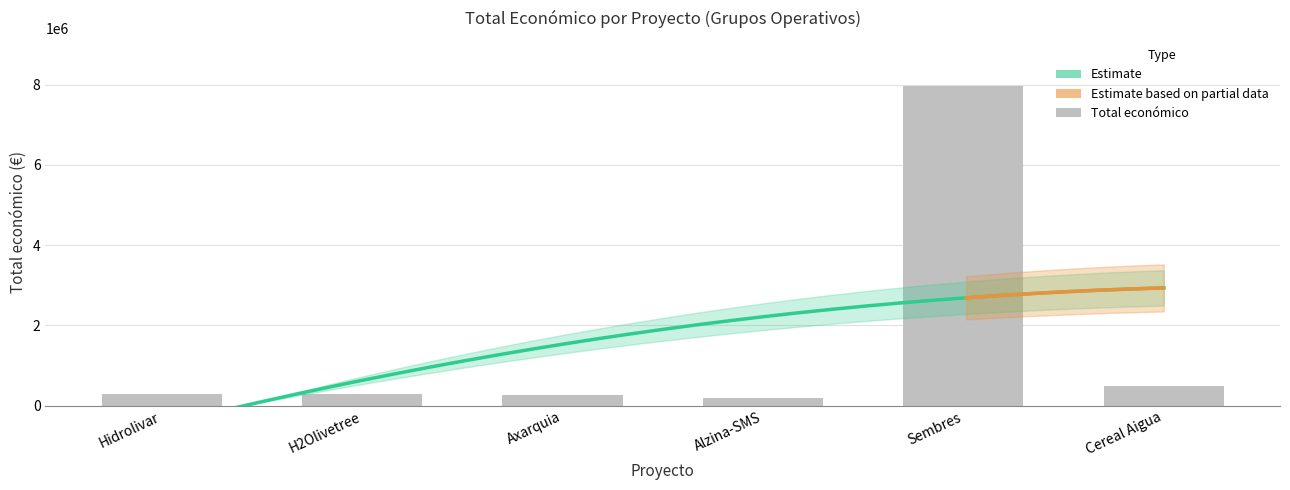

What is the maximum value shown in the chart?

7967413